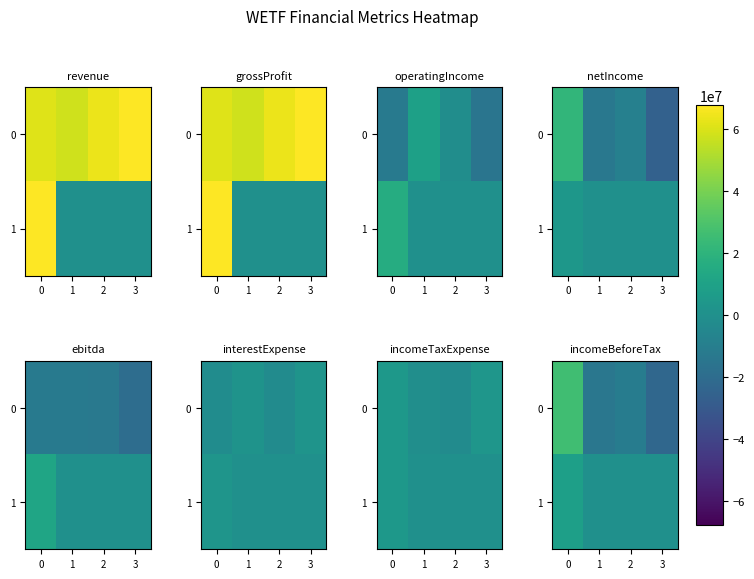

Which category has the lowest value in the 1 series?

1